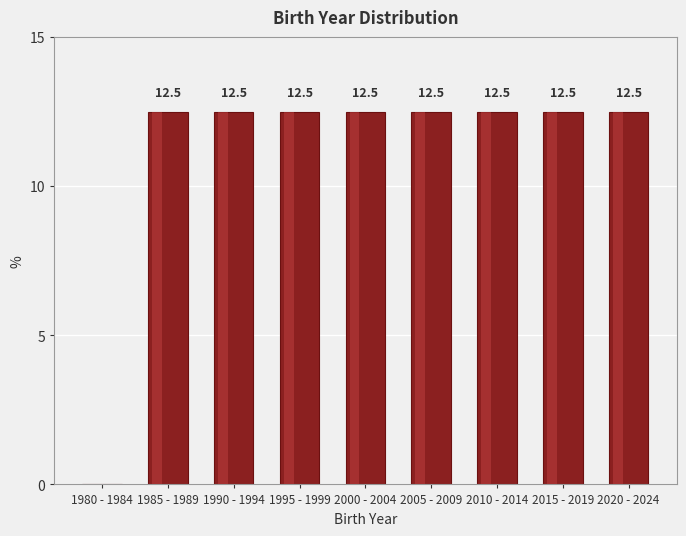

Reading left to right, extract all data points from this chart.

1980 - 1984=0.0	1985 - 1989=12.5	1990 - 1994=12.5	1995 - 1999=12.5	2000 - 2004=12.5	2005 - 2009=12.5	2010 - 2014=12.5	2015 - 2019=12.5	2020 - 2024=12.5